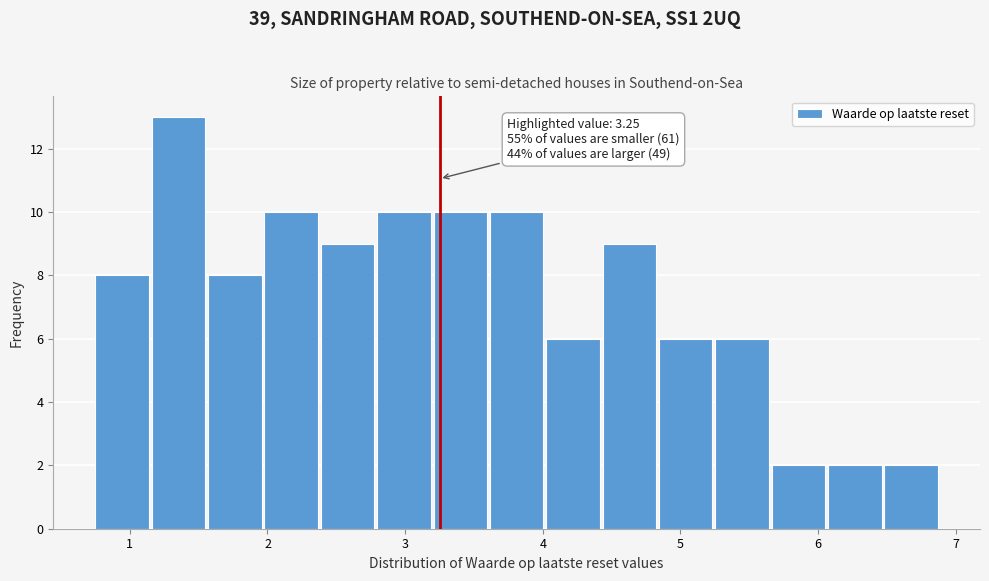

Which range on the x-axis has the tallest bar?

1.2 to 1.6